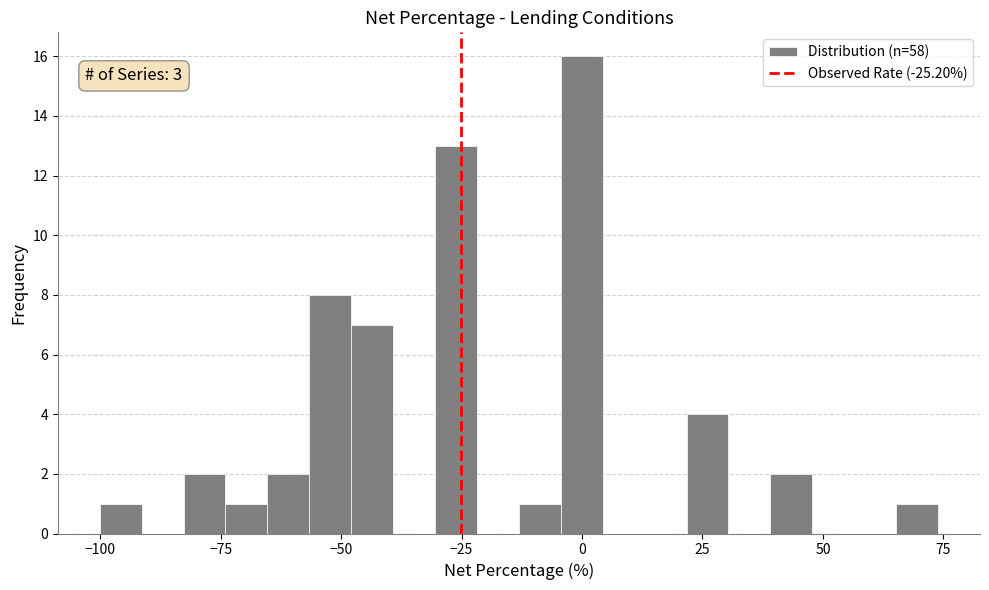

Read against the x-axis, roughly where is the centre of the tallest bar?

0